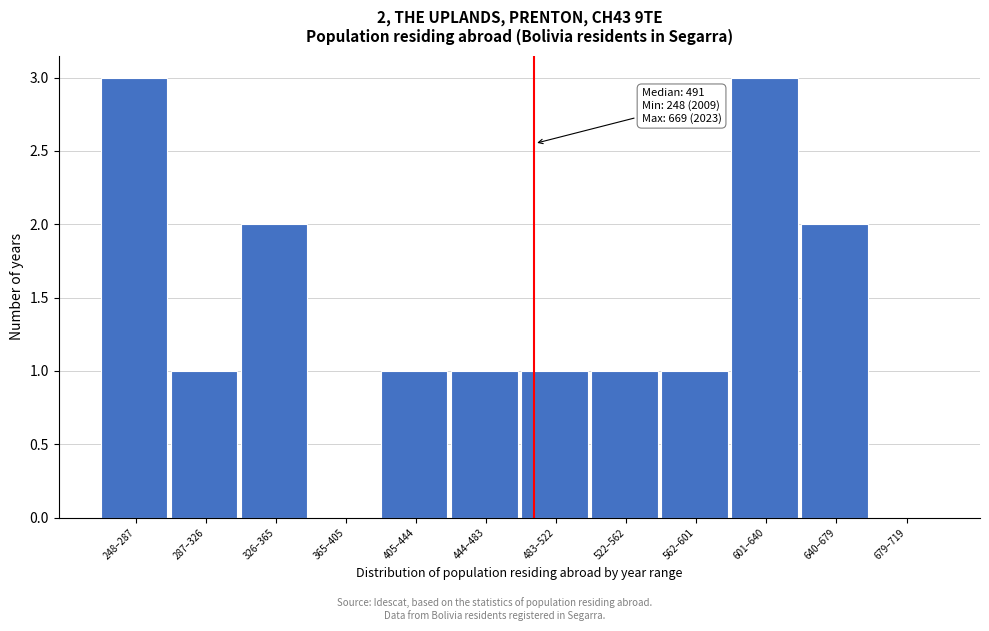

Reading left to right, what are all the values shown in this chart?

248–287=3	287–326=1	326–365=2	365–405=0	405–444=1	444–483=1	483–522=1	522–562=1	562–601=1	601–640=3	640–679=2	679–719=0